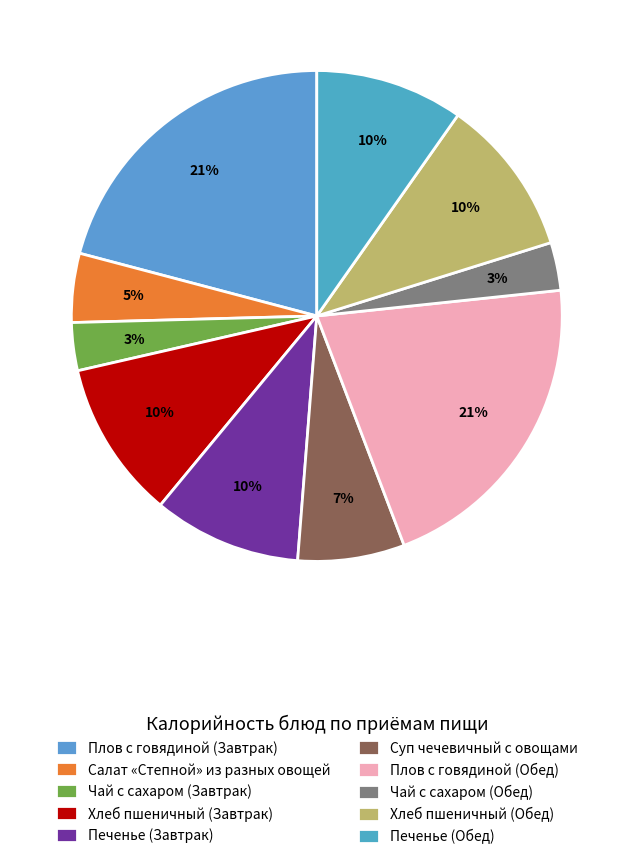

How many segments does this pie chart have?

10